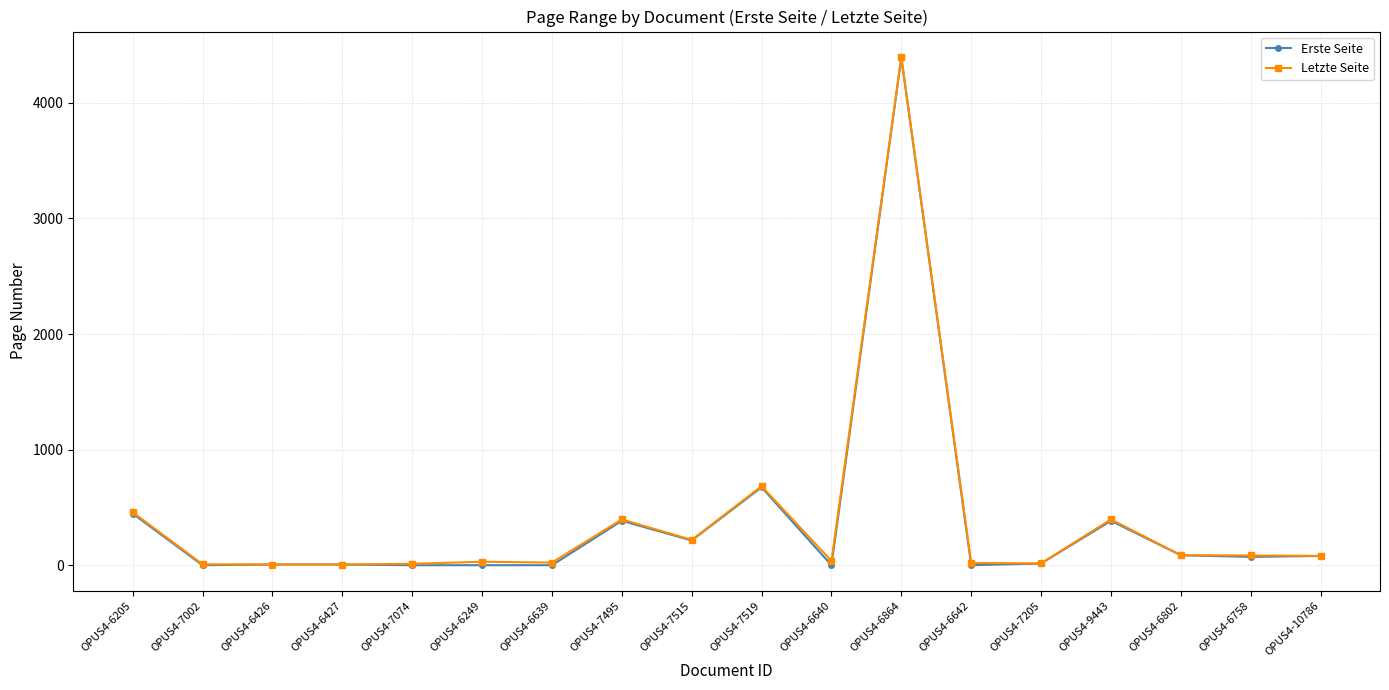

The Letzte Seite series shows 679.7 at OPUS4-6205. True or false?

False